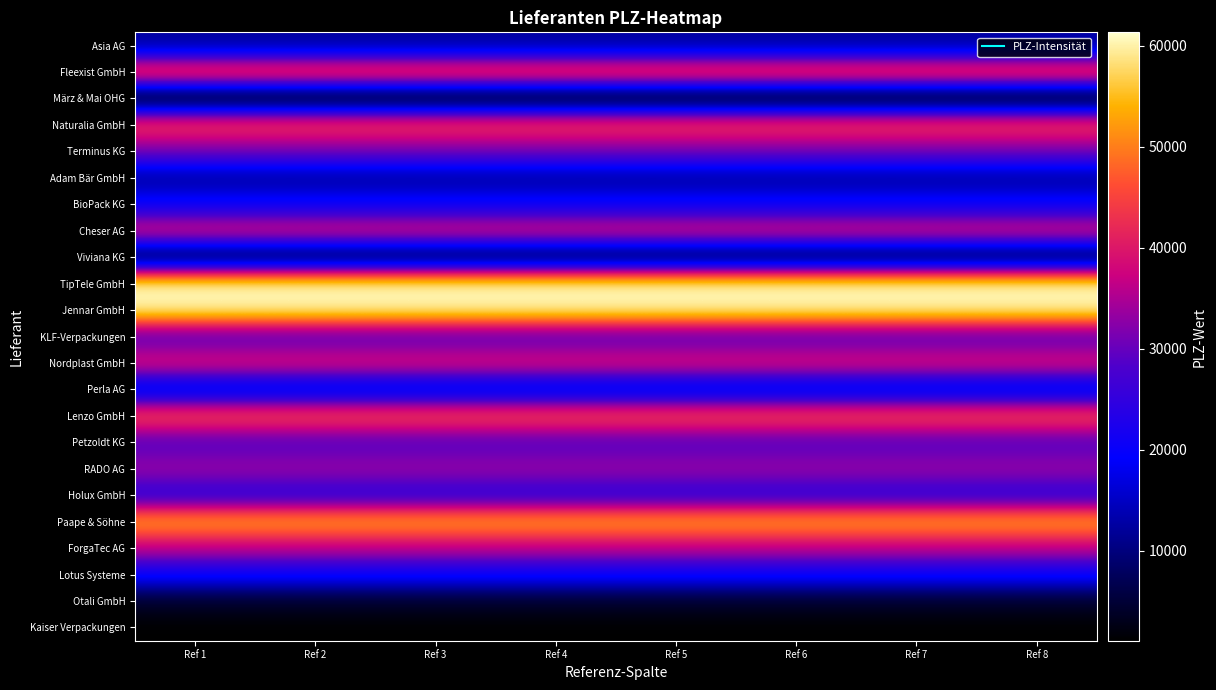

What is the maximum value shown in the chart?

61348